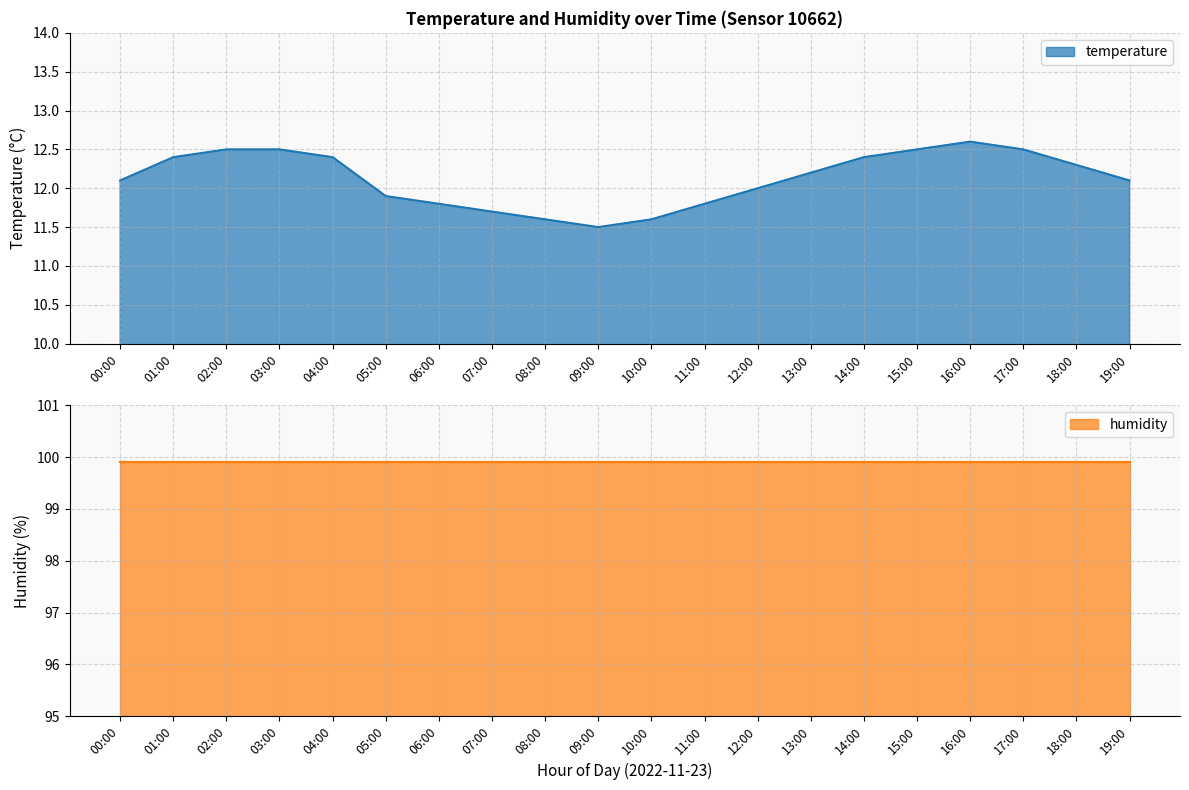

What is the minimum value for temperature?

11.5